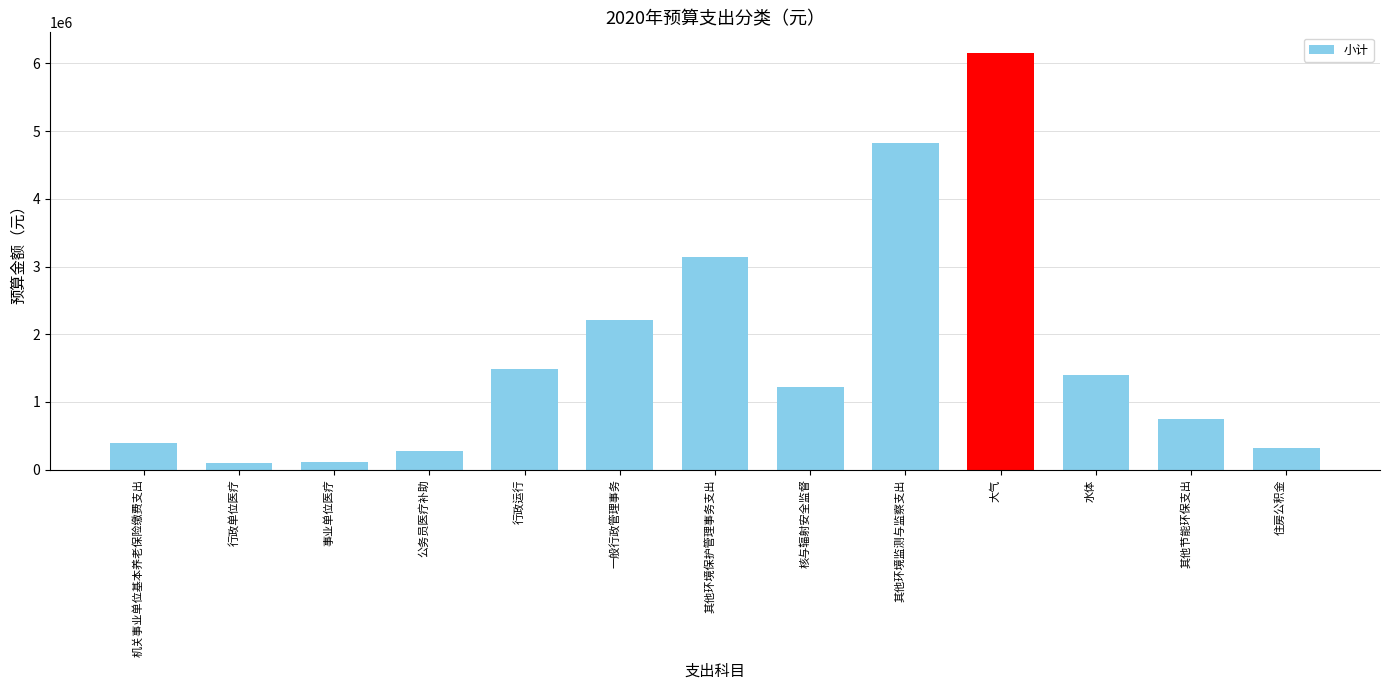

What is the label of the 11th bar from the right?

事业单位医疗